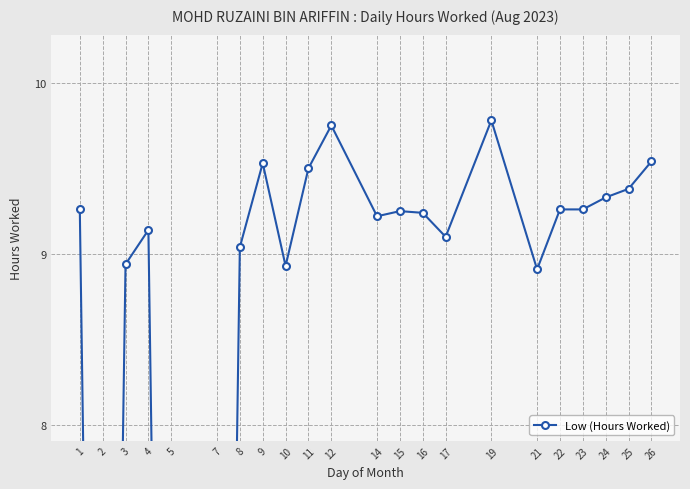

List the labels in order of value, largest first.

19, 12, 26, 9, 11, 25, 24, 1, 22, 23, 15, 16, 14, 4, 17, 8, 3, 10, 21, 2, 5, 7